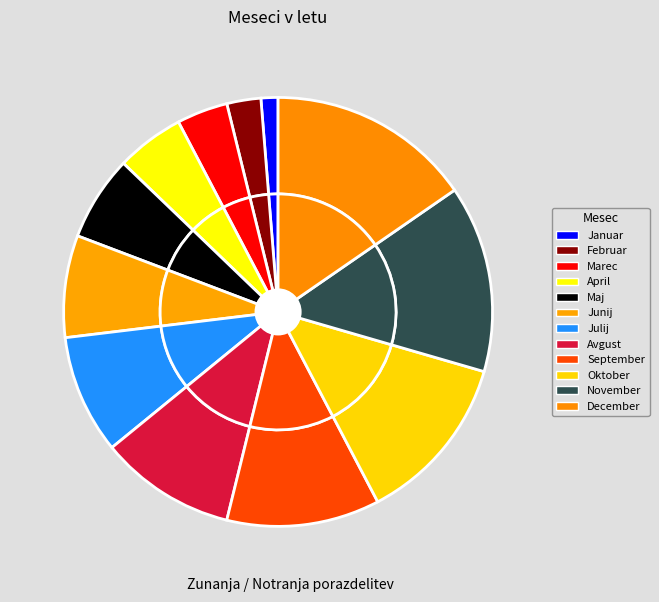

The Maj slice represents 6% of the pie. True or false?

True